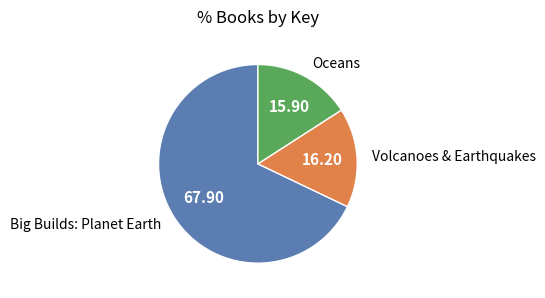

How many slices are in this pie chart?

3